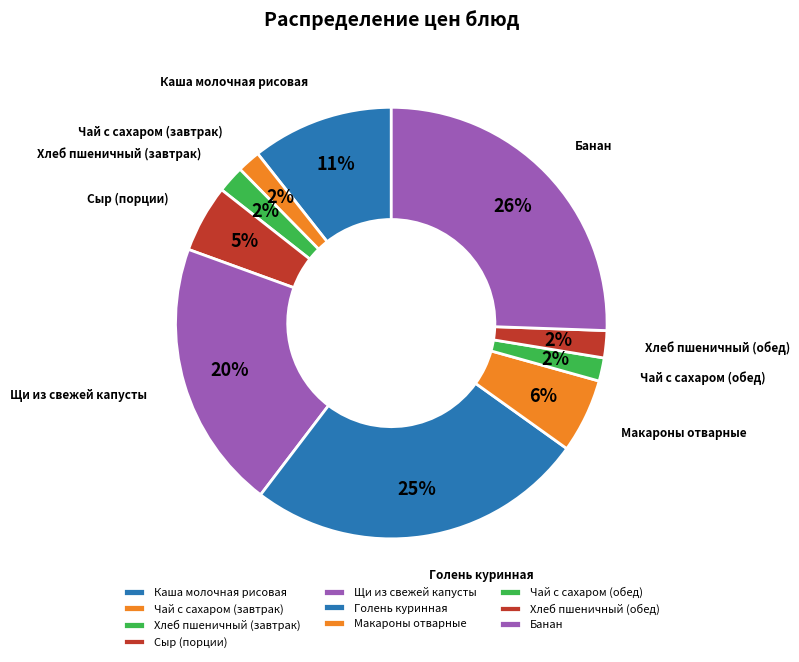

Is it true that Хлеб пшеничный (завтрак) is 11% of the pie?

False